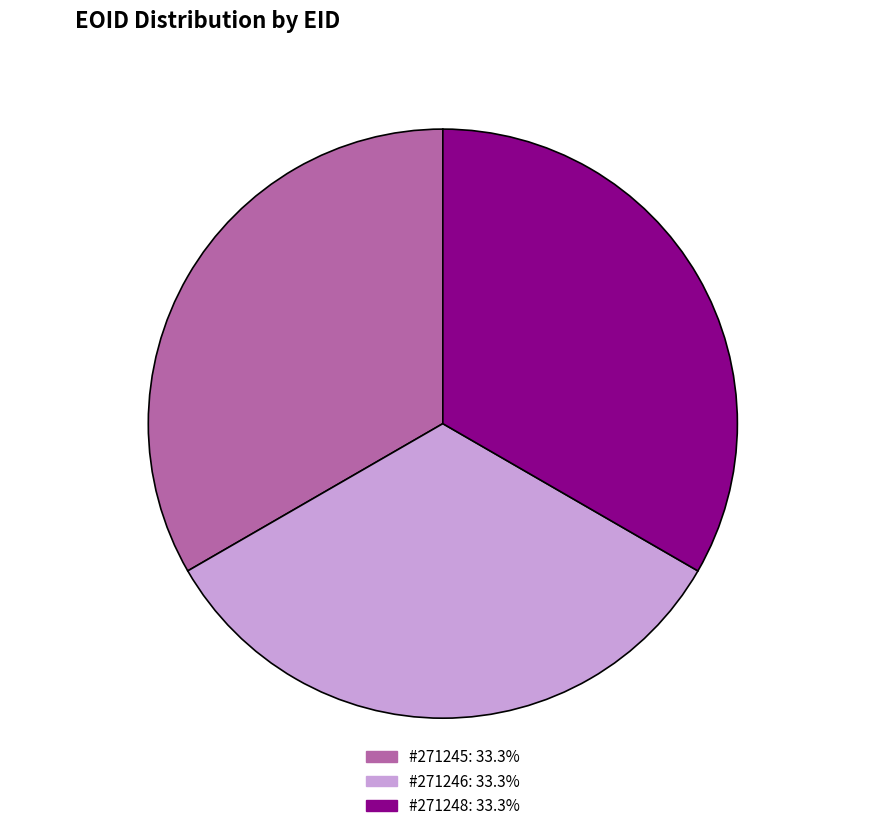

Does any single category account for the majority?

No